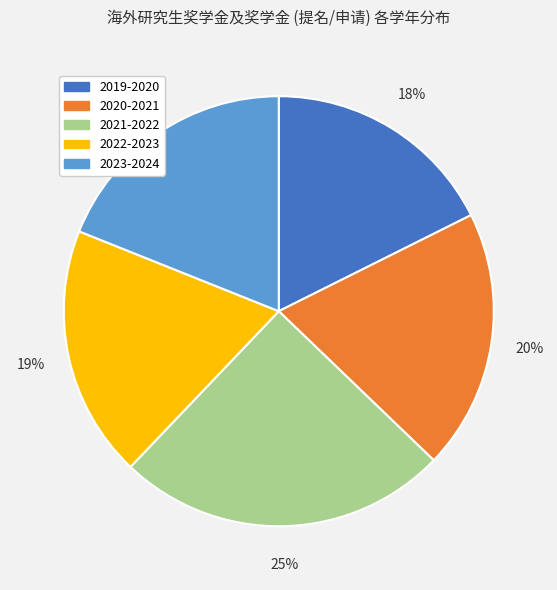

True or false: 2022-2023 accounts for 32% of the total.

False